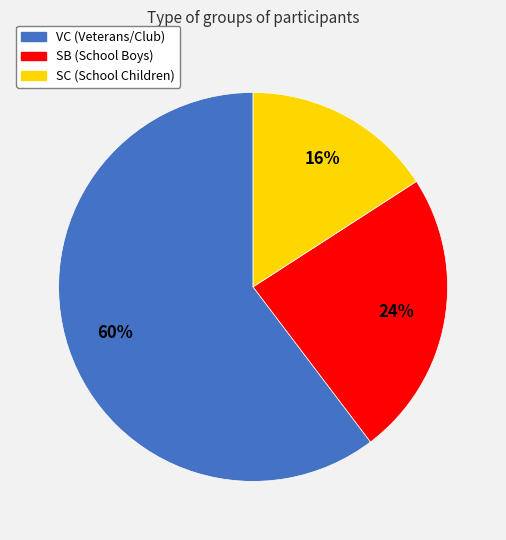

The SB slice represents 33% of the pie. True or false?

False